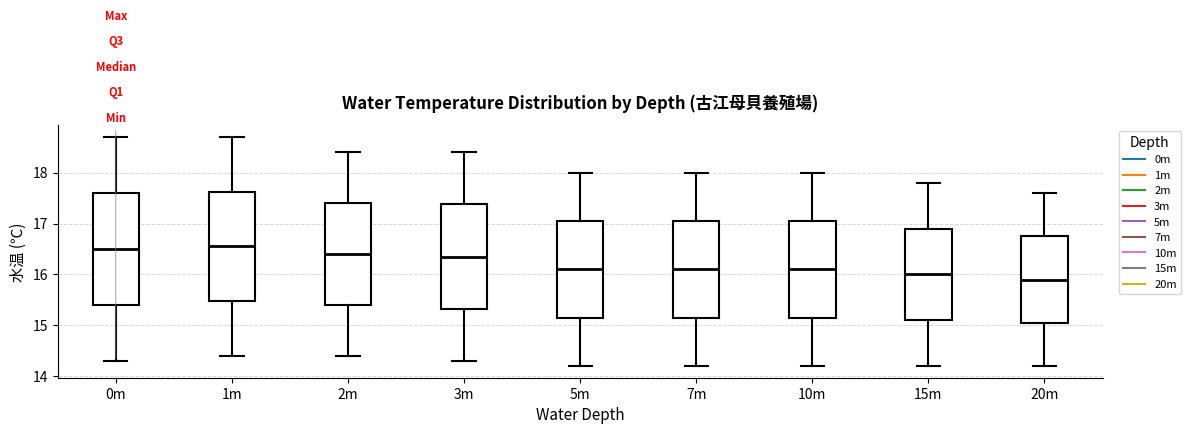

Where is the upper edge of the box for 5m on the y-axis? The values are not printed on the chart, so give them approximately, as read against the axis.

17.1